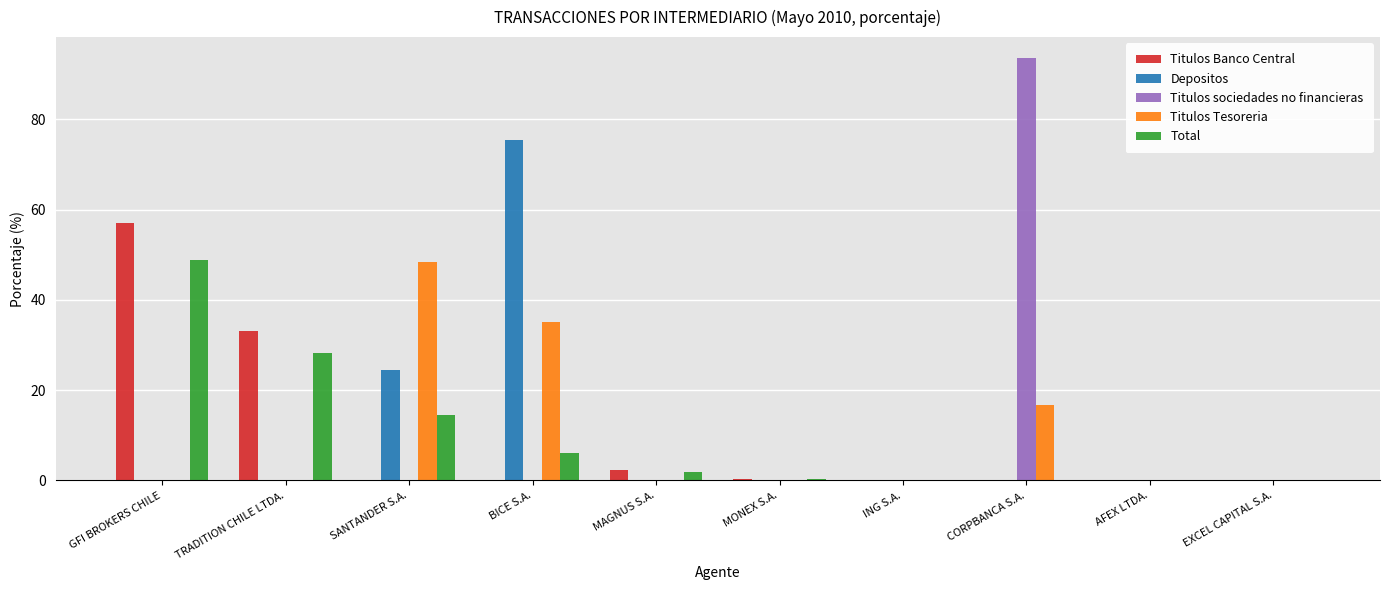

At which label is Total closest to 24?

TRADITION CHILE LTDA.